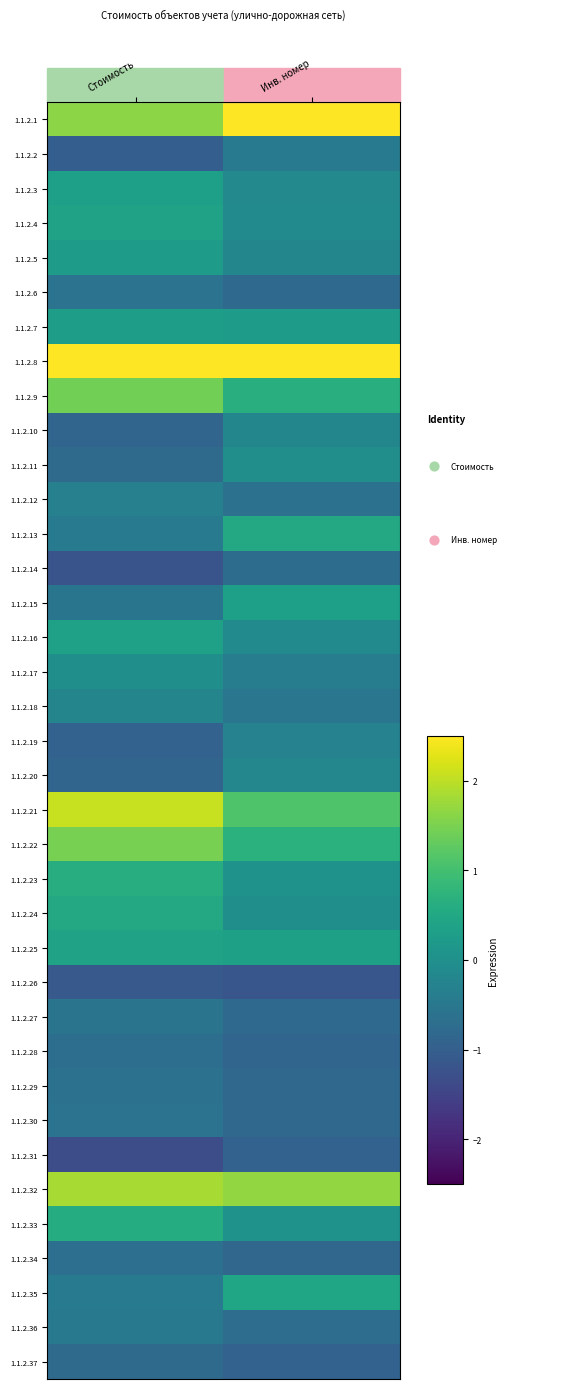

How many values in the 1.1.2.16 series are below 0?

1